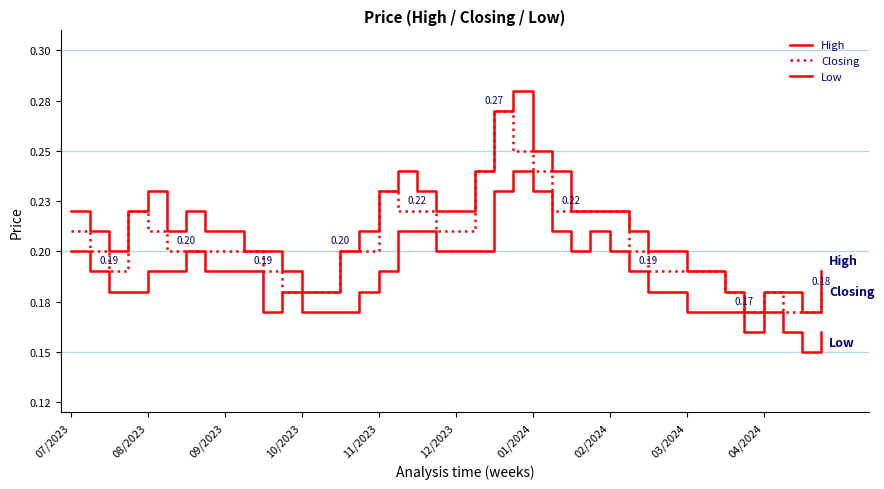

Does the chart have visible grid lines?

No